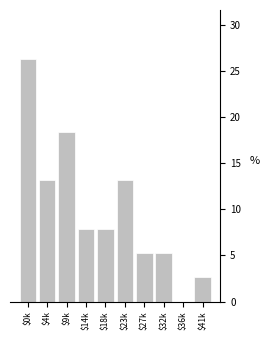

What is the approximate value at $41k?

2.6